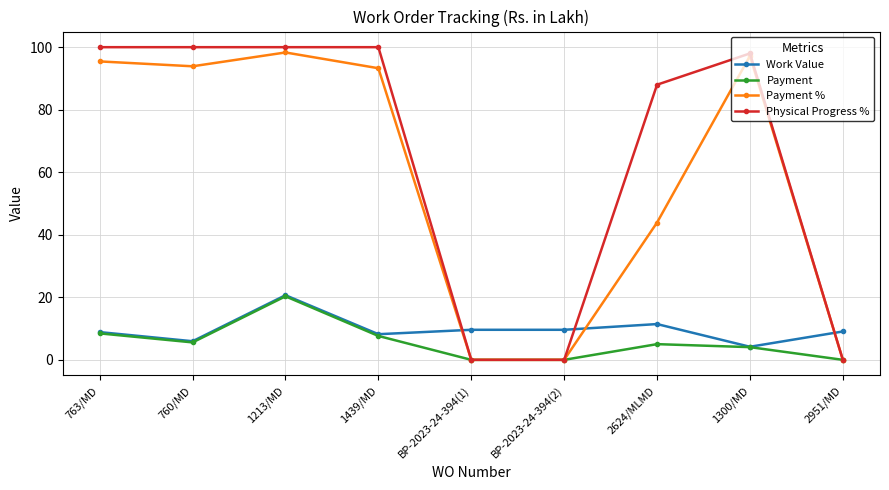

Is it true that Payment equals 4.1 at 1300/MD?

True